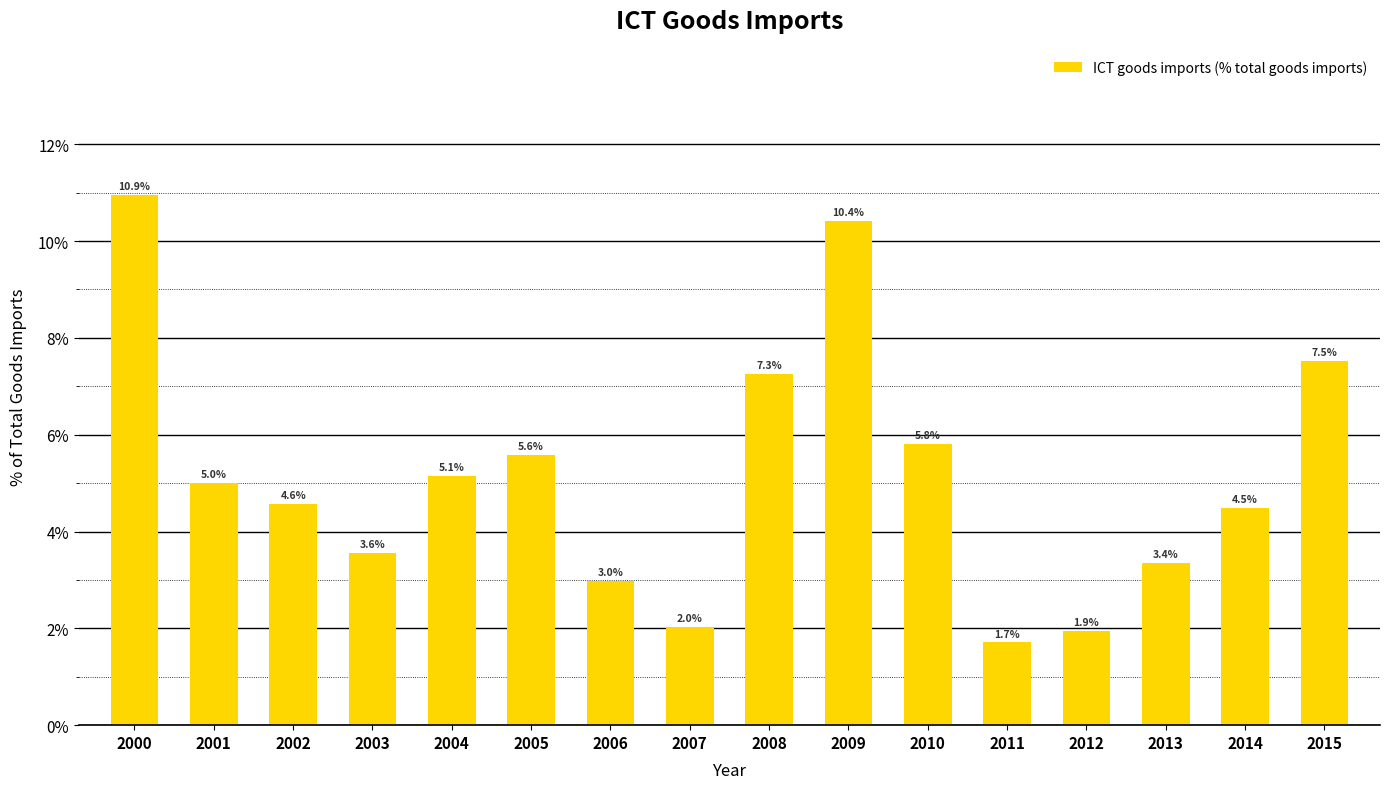

What is the ratio of the value at 2015 to the value at 2010?

1.3